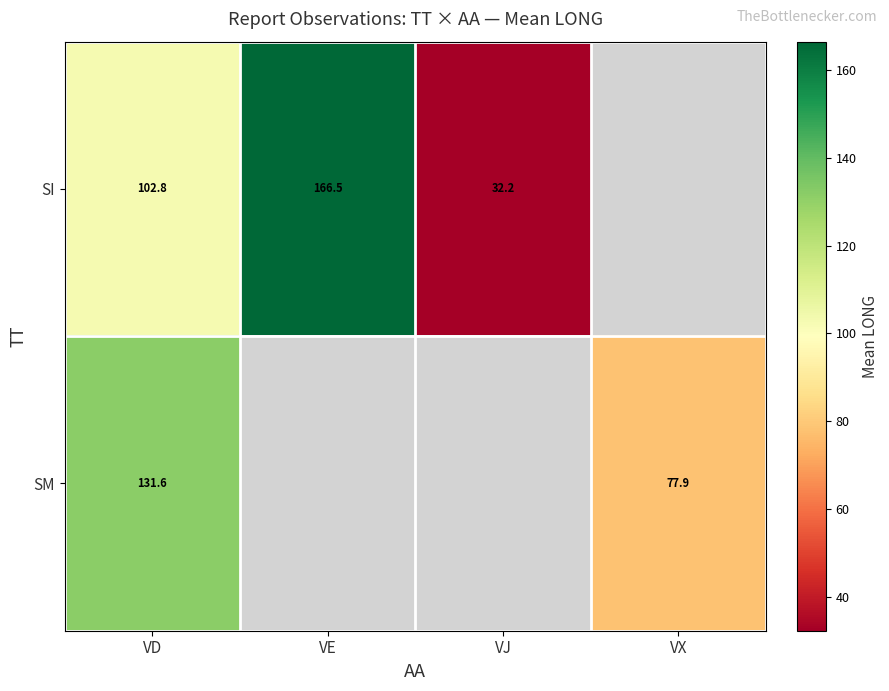

Which series has the largest range (max minus min)?

SI